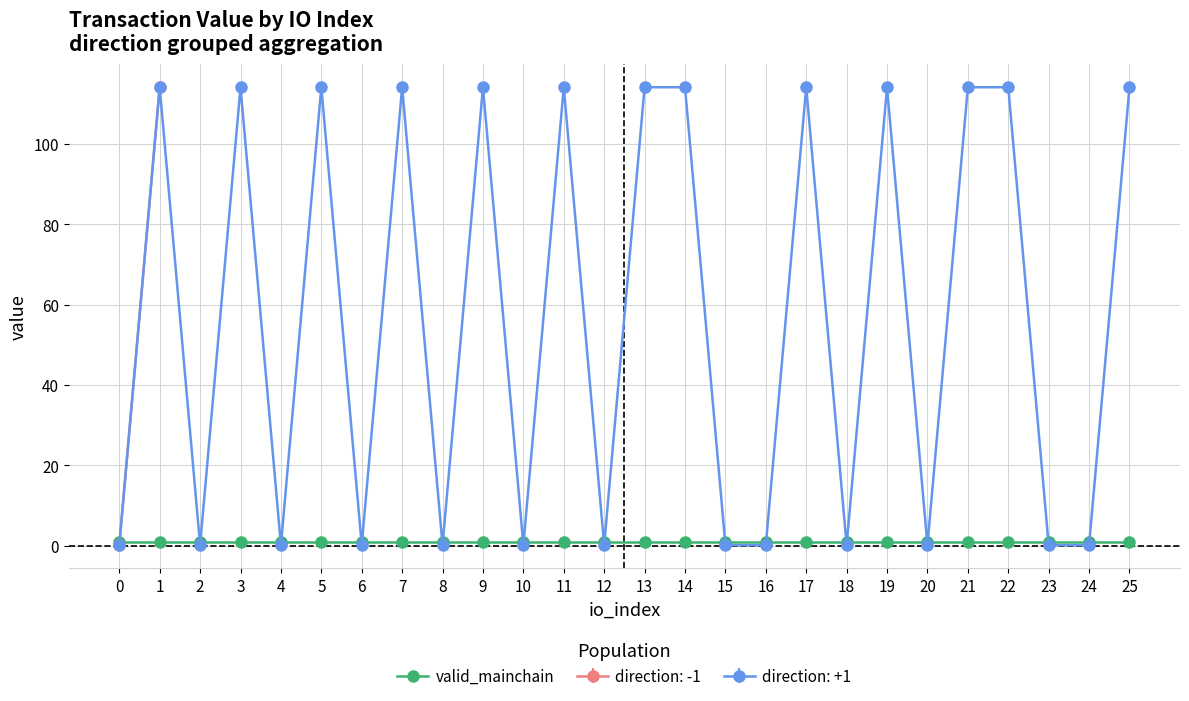

True or false: io_index and valid_mainchain intersect in this chart.

False